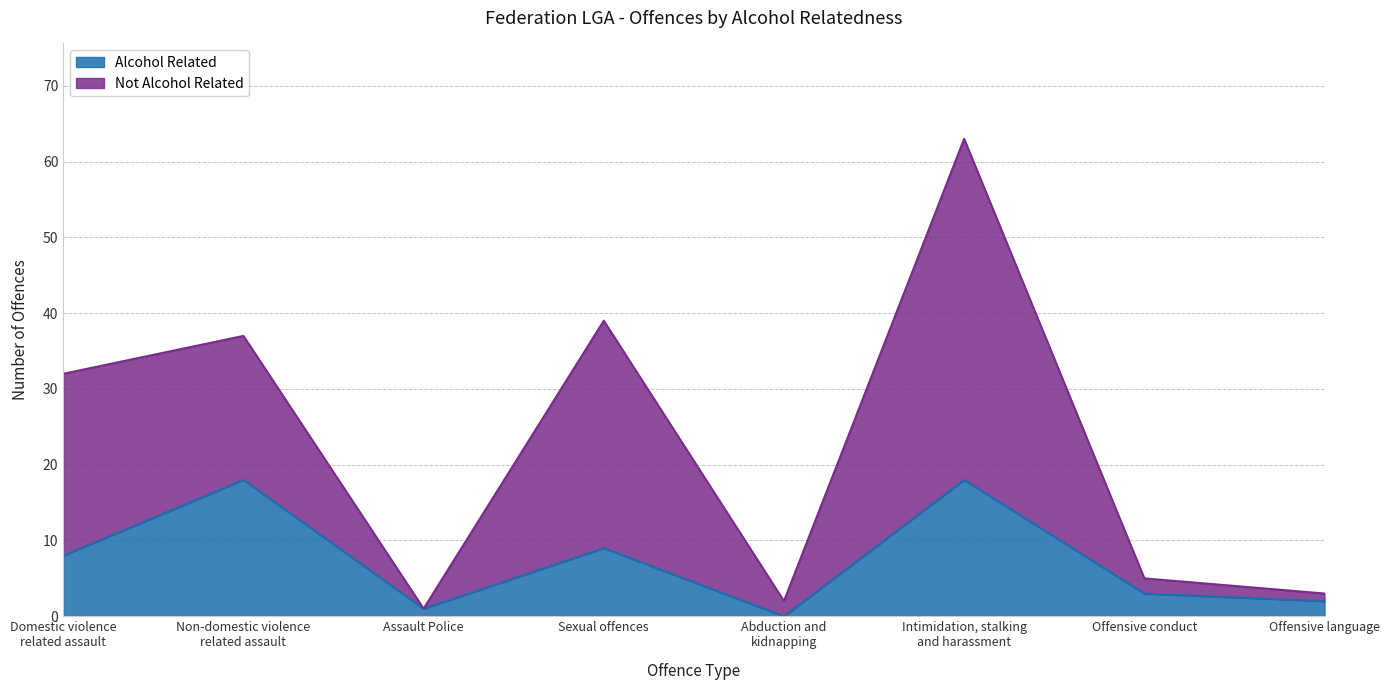

What is the difference between the maximum and minimum values in the Alcohol Related series?

18